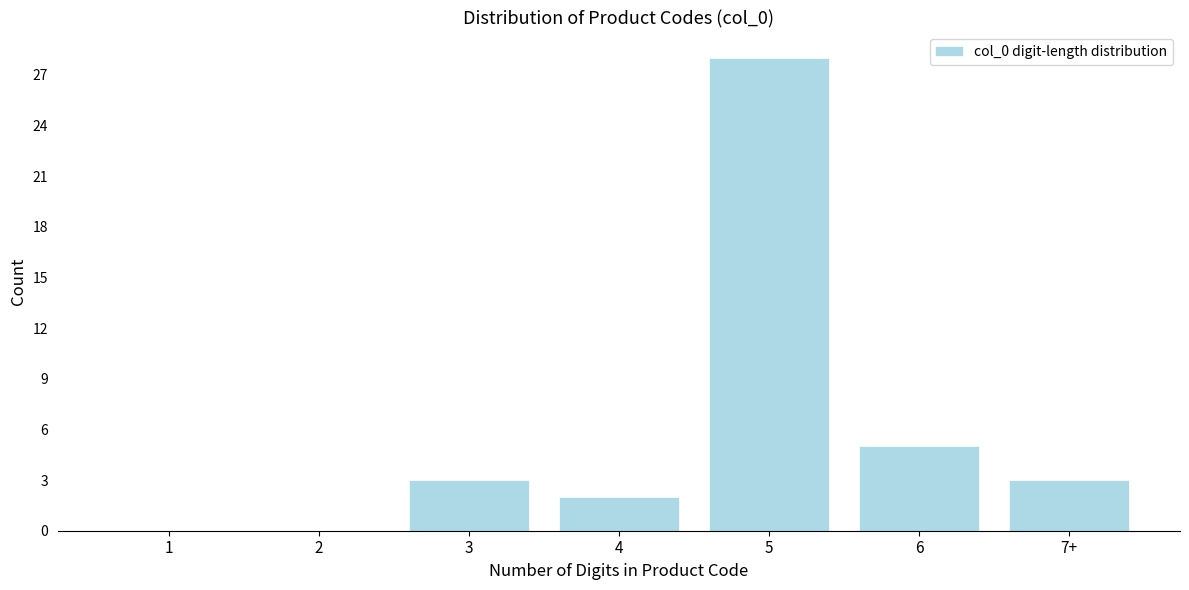

Reading left to right, transcribe all the data shown in this chart.

1=0	2=0	3=3	4=2	5=28	6=5	7+=3